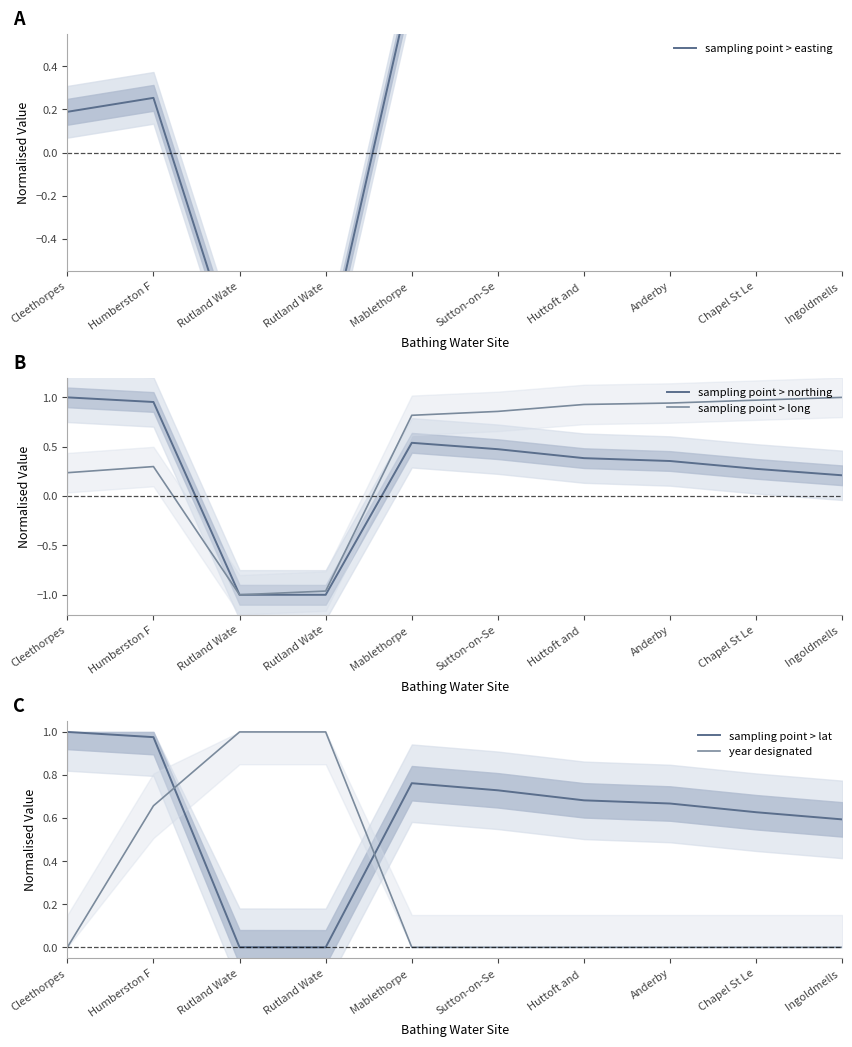

Count the number of data series in this chart.

5